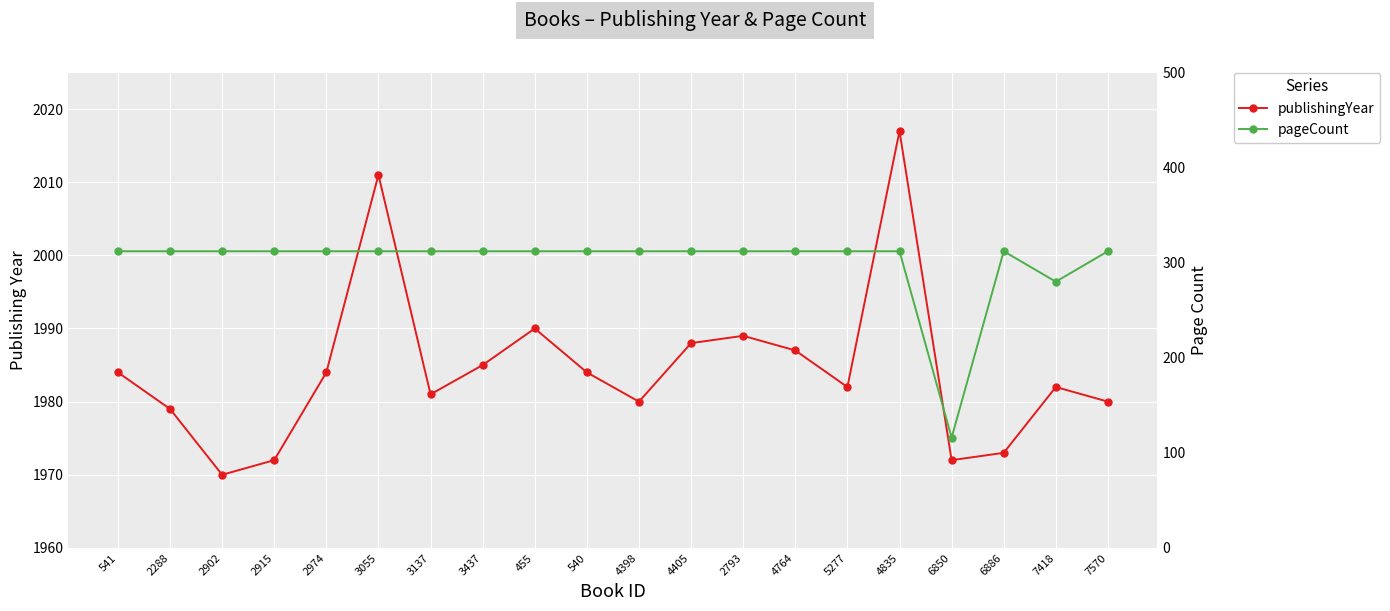

What is the difference between the highest and lowest values at 4405?

1676